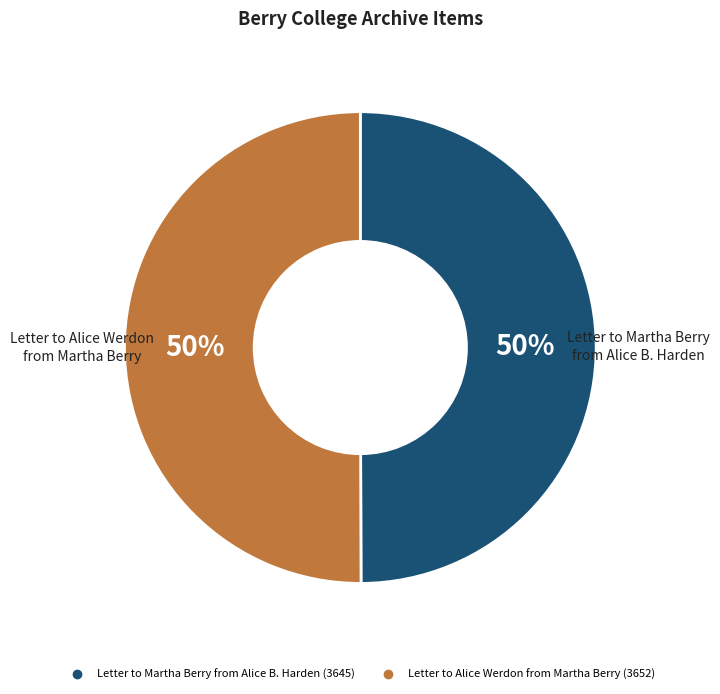

What is the ratio of the value at Letter to Alice Werdon from Martha Berry to the value at Letter to Martha Berry from Alice B. Harden?

1.0